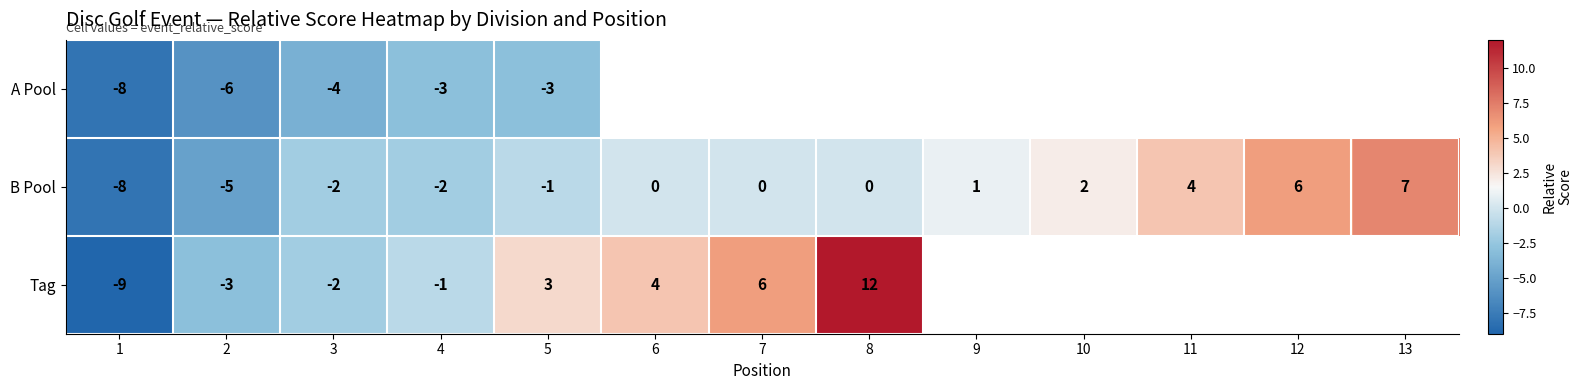

Is the value of A Pool at 2 greater than the value of B Pool at 6?

No